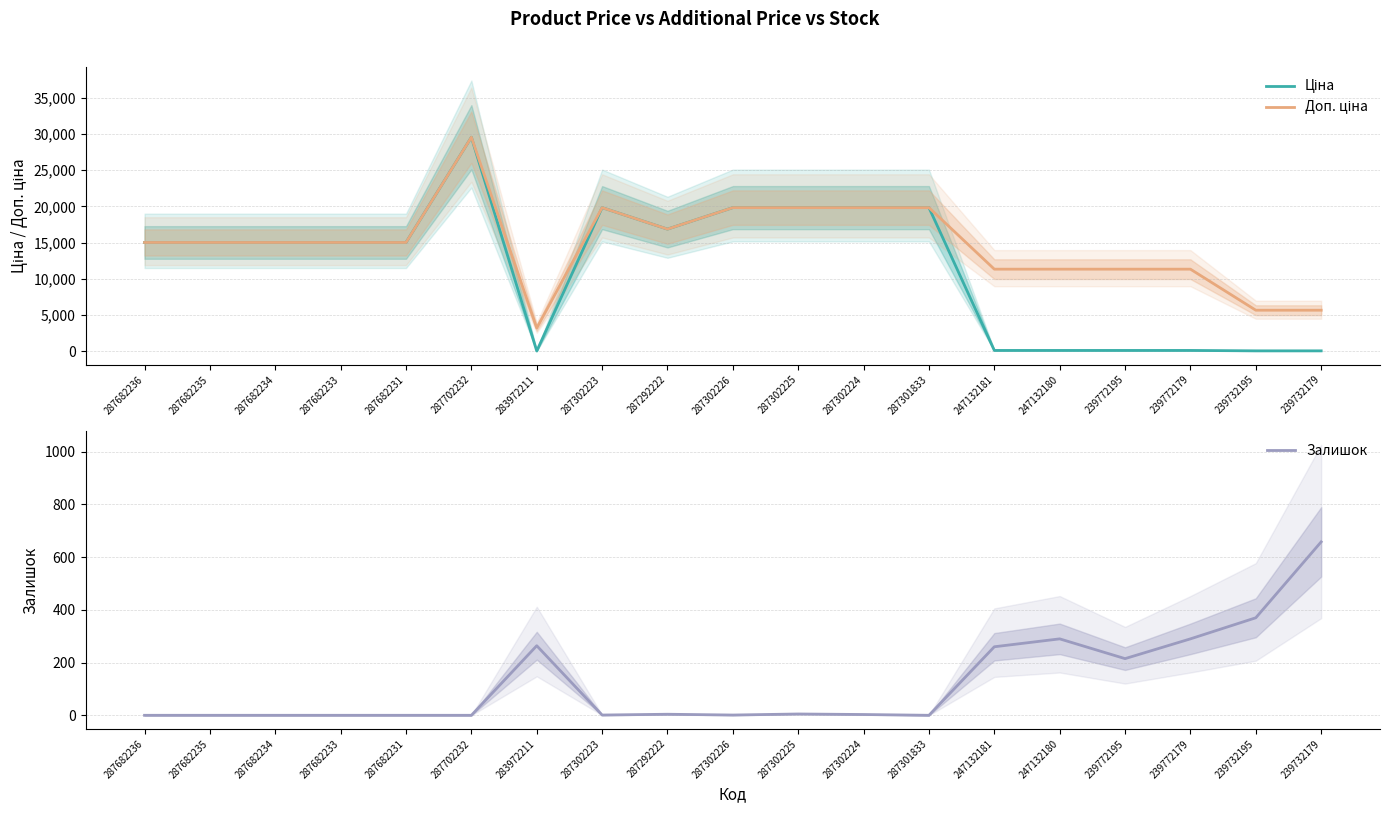

Where does the Доп. ціна series first go above 15019?

287682236